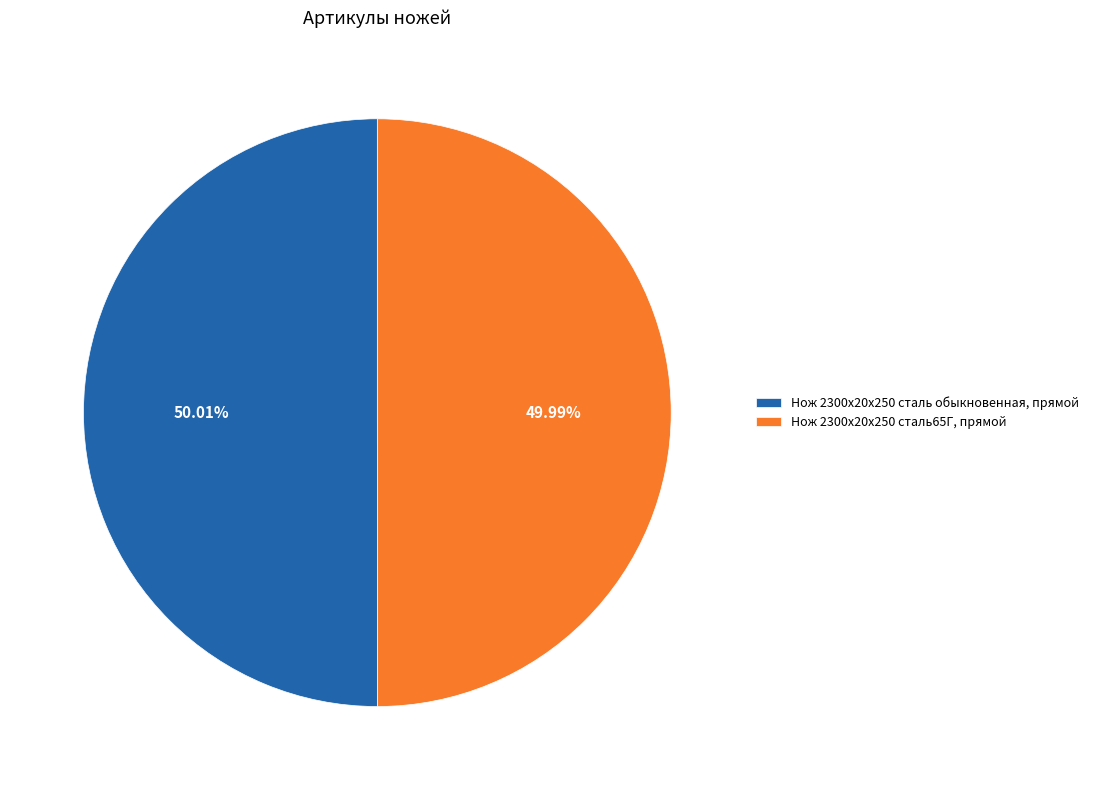

Does any single category account for the majority?

Yes